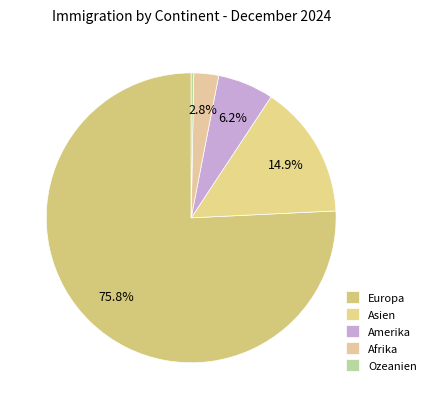

How many slices are in this pie chart?

5